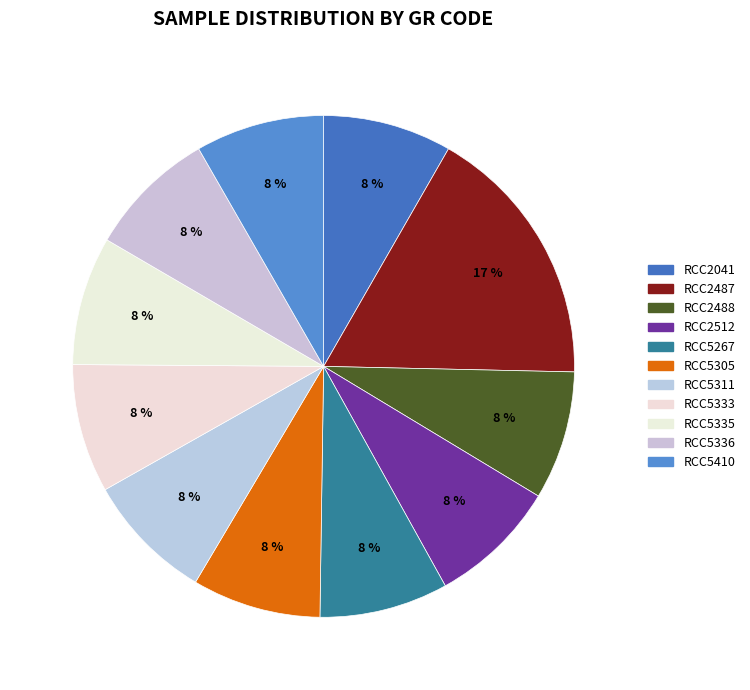

Is the sum of RCC2487 and RCC2488 greater than half?

No